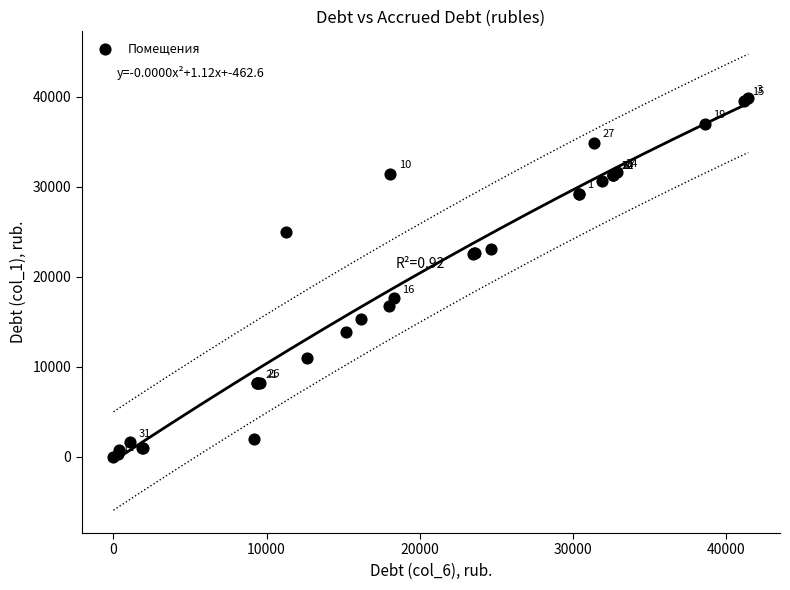

What Y value in the scatter plot is closest to 19916?

17637.3